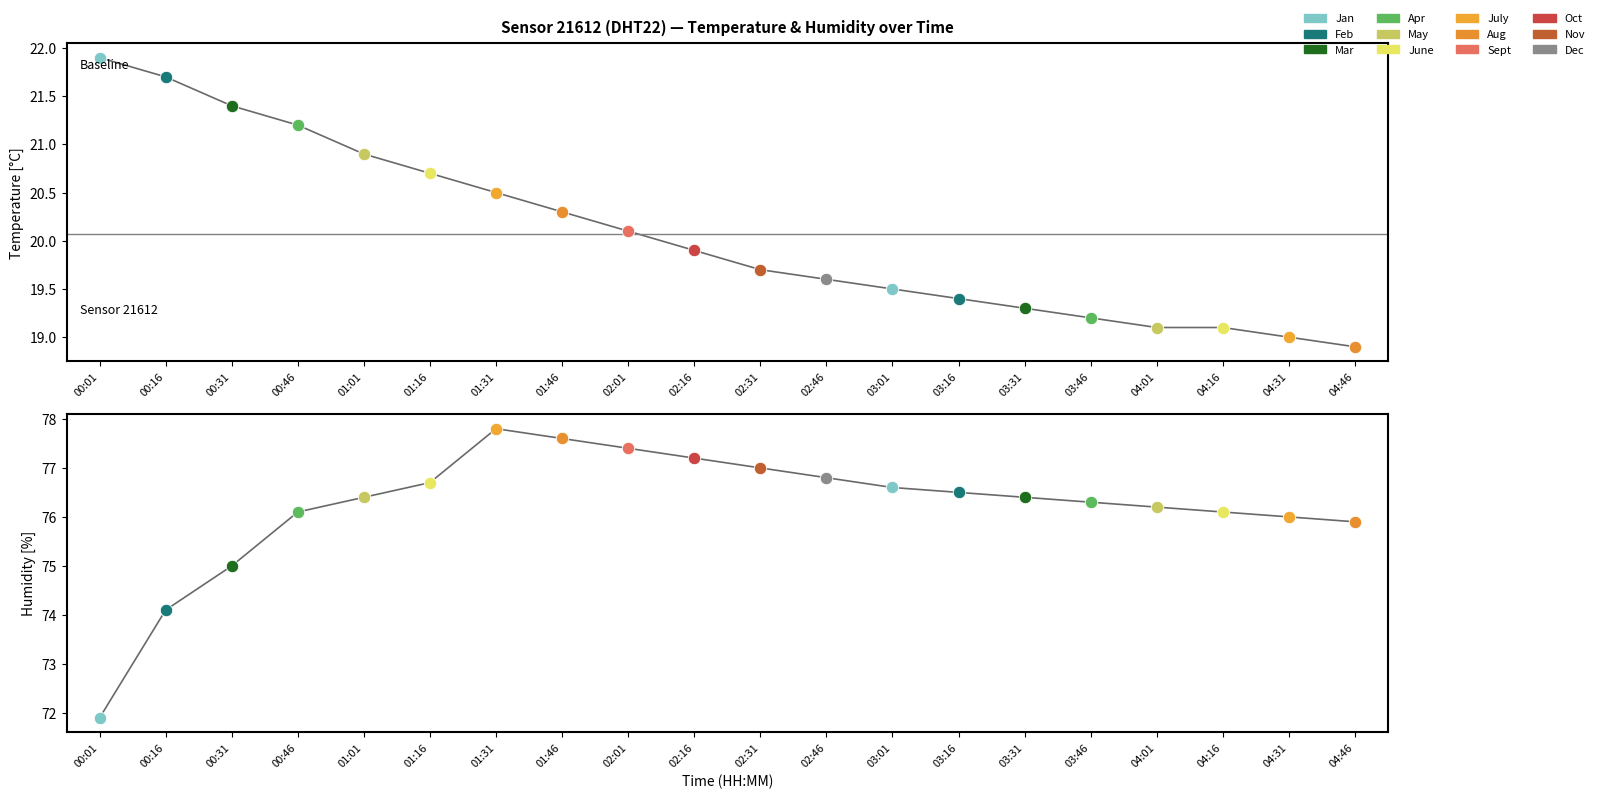

Is the value of humidity at 00:46 greater than the value of temperature at 00:16?

Yes